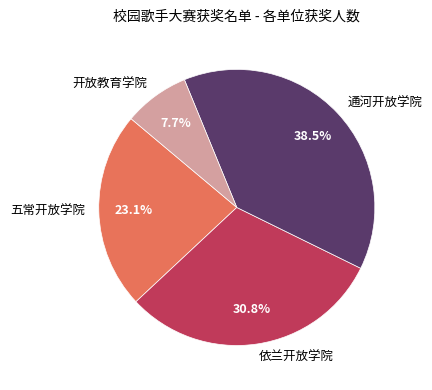

What percentage is the 五常开放学院 slice, to the nearest percent?

23%